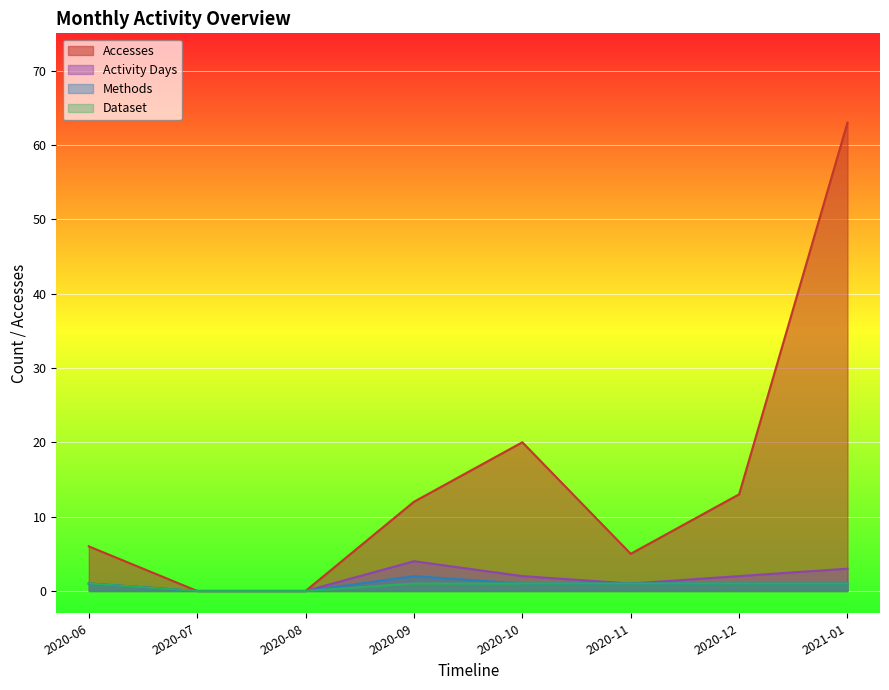

True or false: Dataset and Methods cross at least once.

False